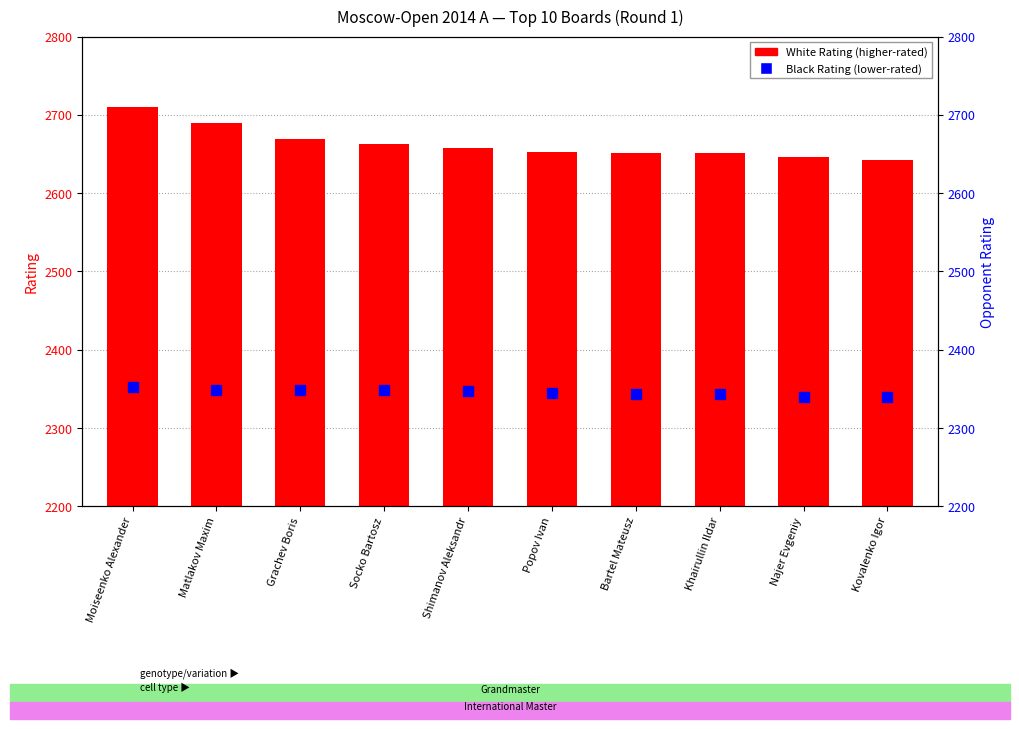

What is the total value across all series at Kovalenko Igor?

4981